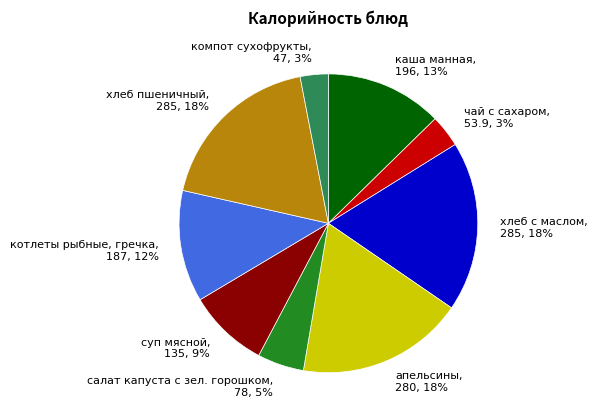

True or false: хлеб пшеничный accounts for 10% of the total.

False